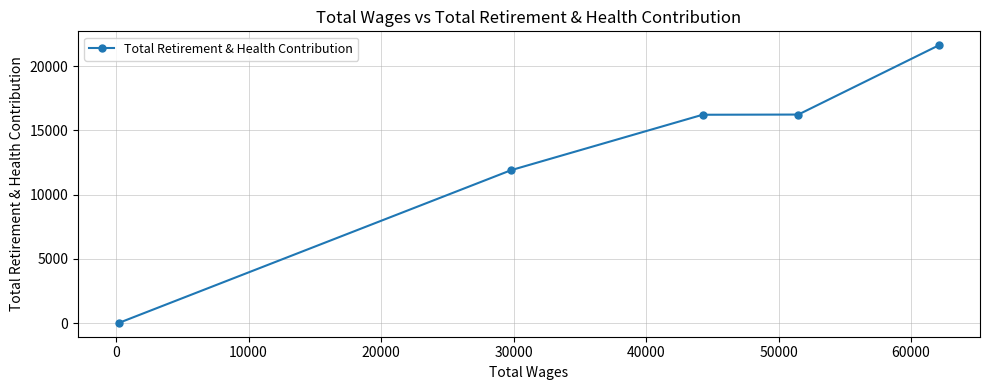

What is the smallest value displayed?

24